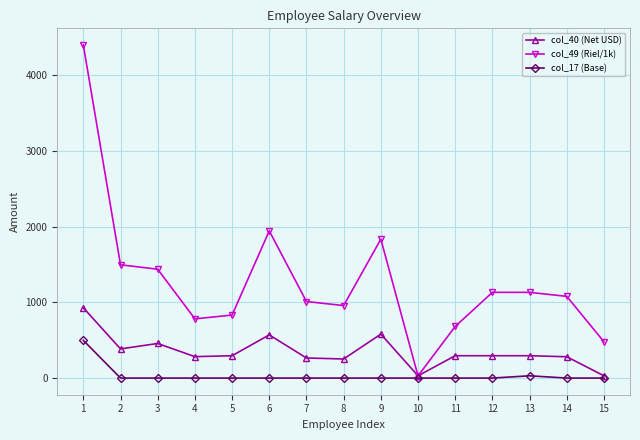

Where is the first local minimum for col_40 (Net USD)?

2